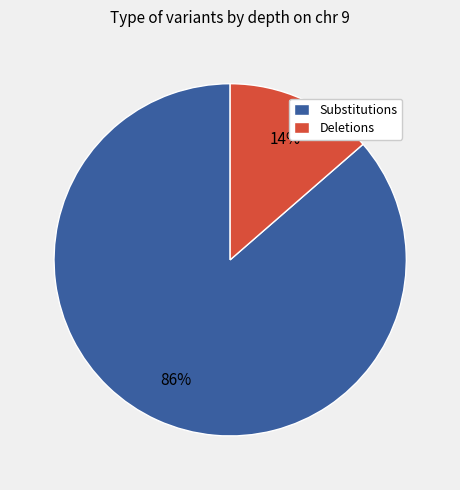

How many slices are in this pie chart?

2